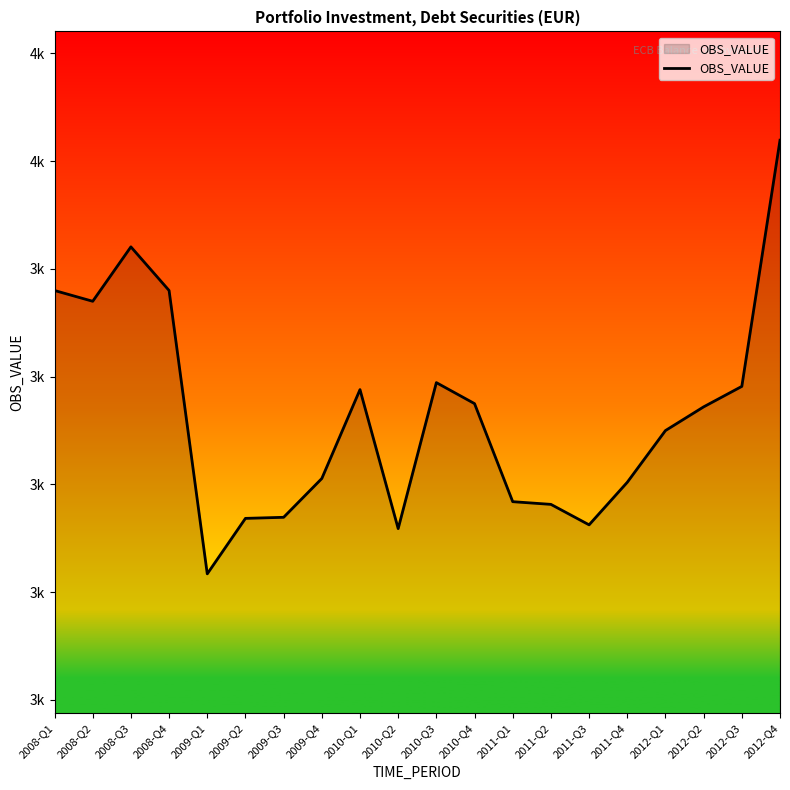

What is the change in value from 2010-Q3 to 2010-Q4?

-39